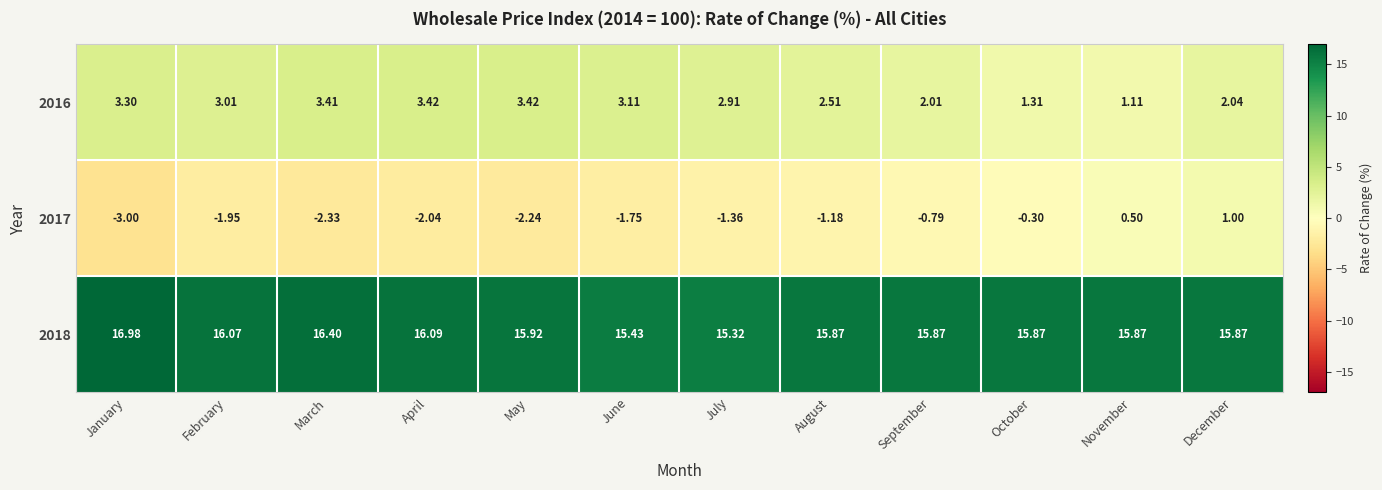

Count the number of categories in the chart.

12